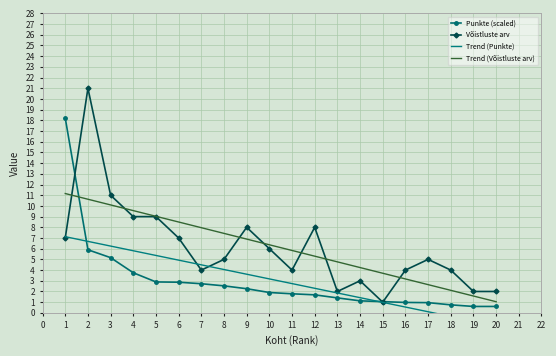

Where do Punkte and Võistluste arv first cross each other?

1 and 2